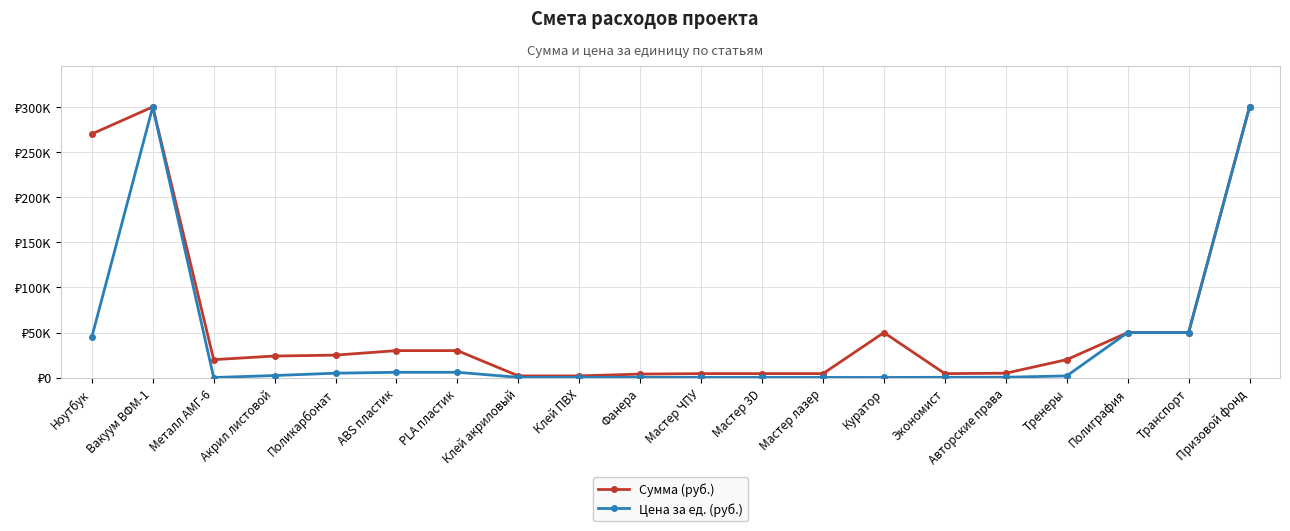

What is the label of the 14th point from the left?

Куратор